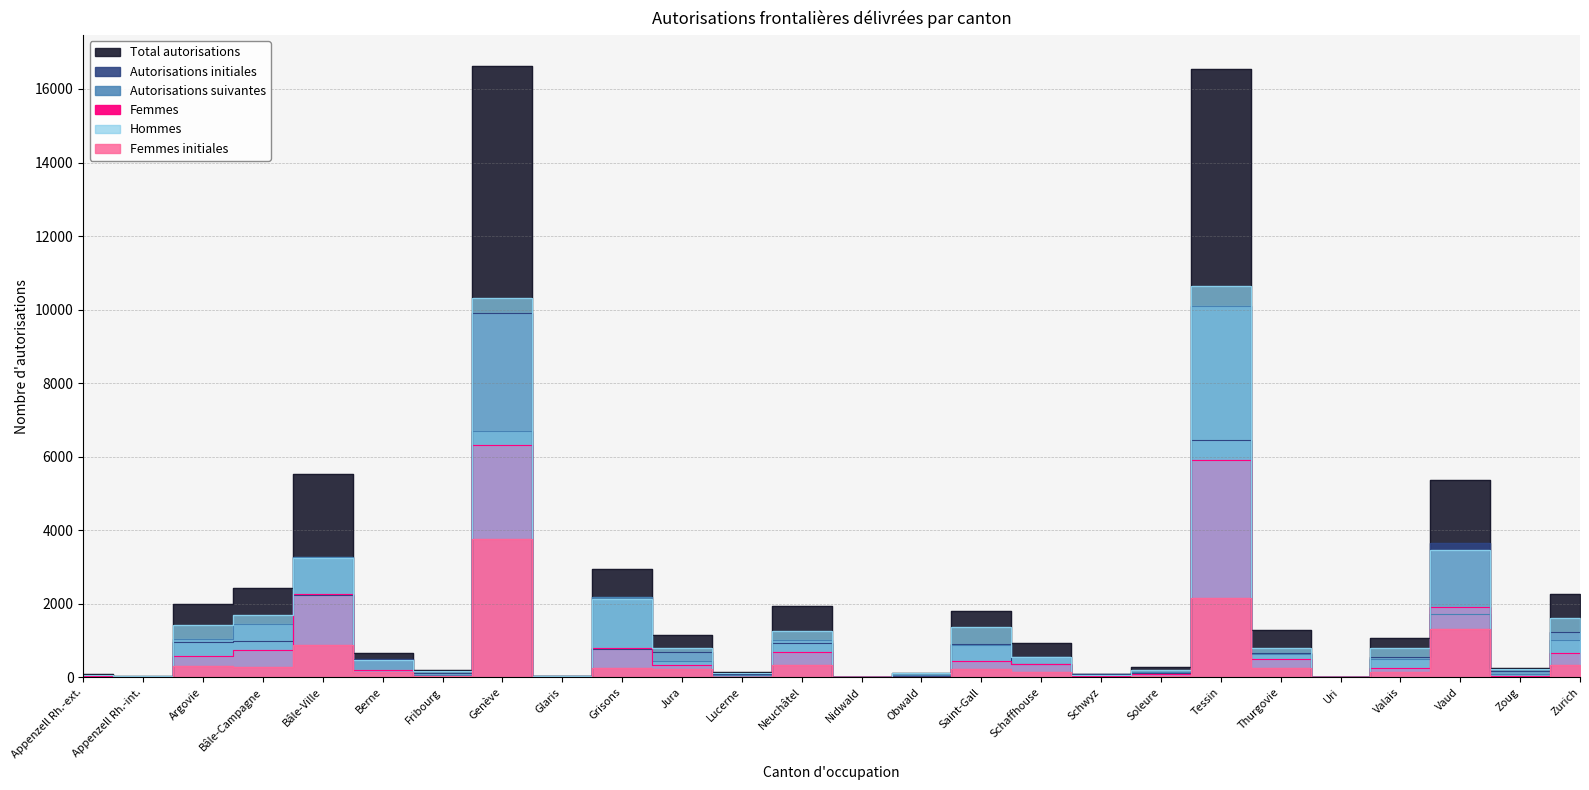

How many values in the Total autorisations series exceed 1061?

12